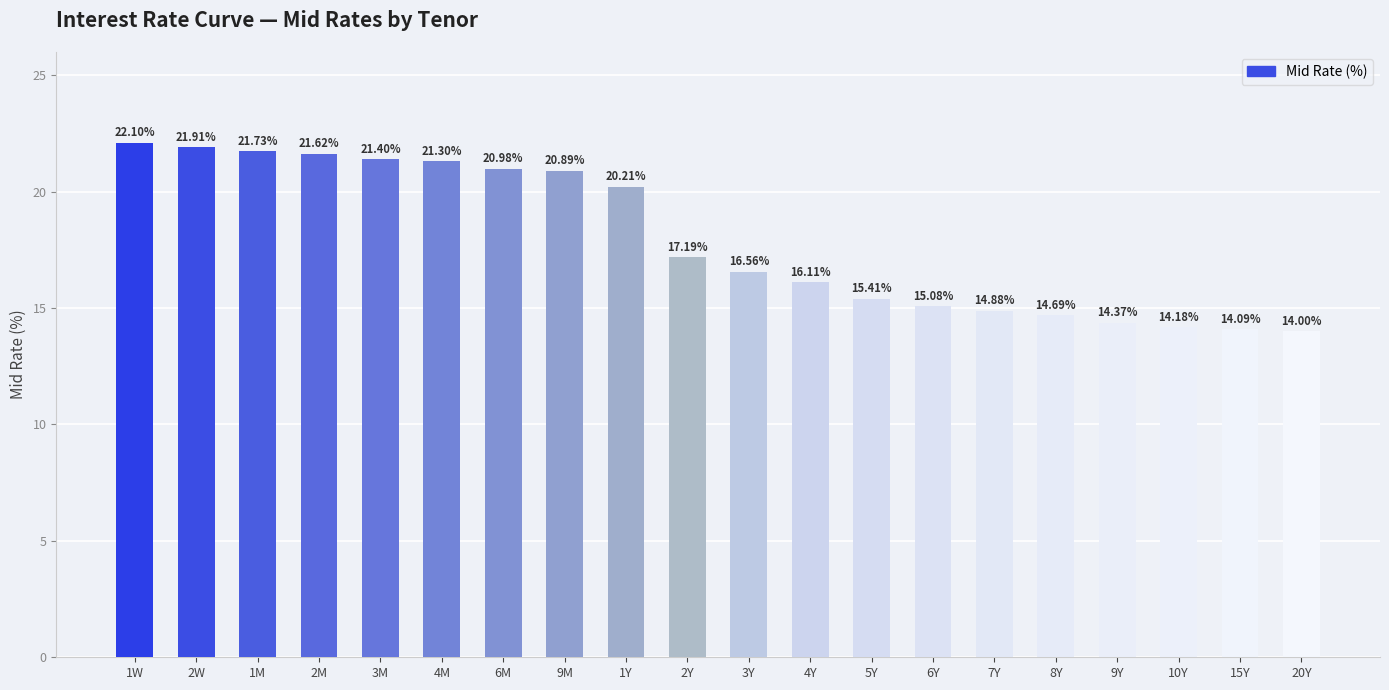

True or false: the data shows 20.1 at 6Y.

False